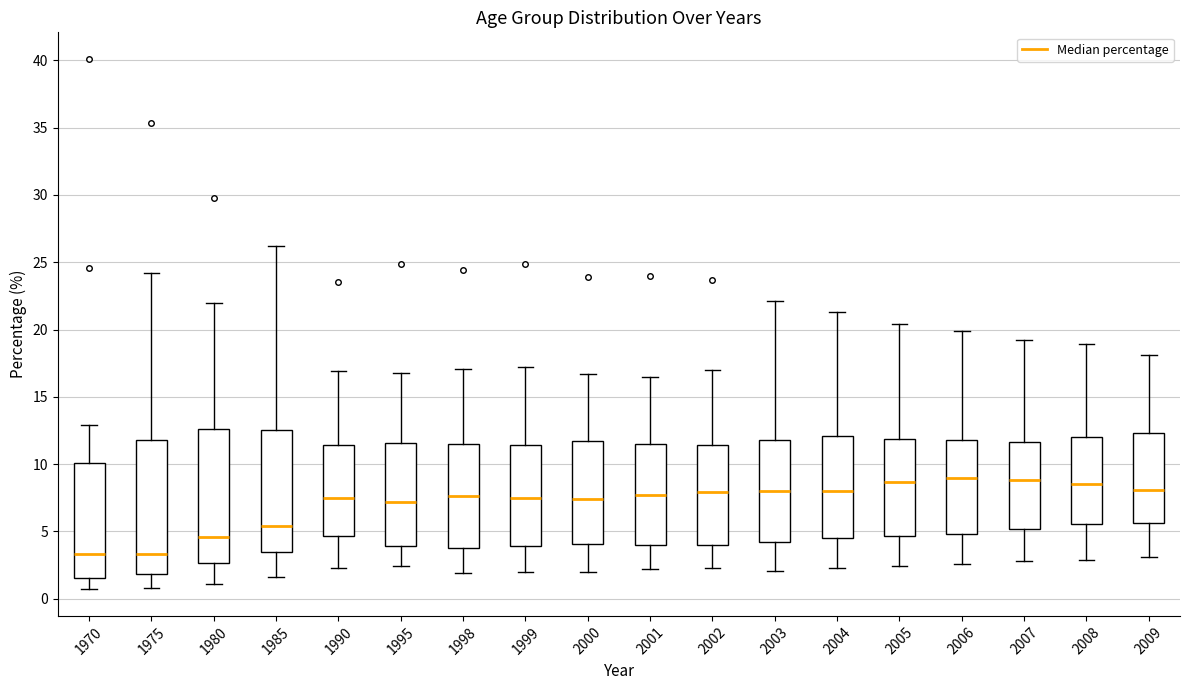

Reading left to right, transcribe this box plot: for each box, give where its median line is, the range the box spans, and where its two whiskers end, as read against the y-axis. The values are not printed on the chart, so give them approximately, as read against the axis.

1970: median 3.5, box 1.5 to 10.0, whiskers 0.5 to 13.0
1975: median 3.5, box 2.0 to 12.0, whiskers 1.0 to 24.0
1980: median 4.5, box 2.5 to 12.5, whiskers 1.0 to 22.0
1985: median 5.5, box 3.5 to 12.5, whiskers 1.5 to 26.0
1990: median 7.5, box 4.5 to 11.5, whiskers 2.5 to 17.0
1995: median 7.0, box 4.0 to 11.5, whiskers 2.5 to 17.0
1998: median 7.5, box 4.0 to 11.5, whiskers 2.0 to 17.0
1999: median 7.5, box 4.0 to 11.5, whiskers 2.0 to 17.0
2000: median 7.5, box 4.0 to 12.0, whiskers 2.0 to 16.5
2001: median 7.5, box 4.0 to 11.5, whiskers 2.0 to 16.5
2002: median 8.0, box 4.0 to 11.5, whiskers 2.5 to 17.0
2003: median 8.0, box 4.0 to 12.0, whiskers 2.0 to 22.0
2004: median 8.0, box 4.5 to 12.0, whiskers 2.5 to 21.5
2005: median 8.5, box 4.5 to 12.0, whiskers 2.5 to 20.5
2006: median 9.0, box 5.0 to 12.0, whiskers 2.5 to 20.0
2007: median 9.0, box 5.0 to 11.5, whiskers 3.0 to 19.0
2008: median 8.5, box 5.5 to 12.0, whiskers 3.0 to 19.0
2009: median 8.0, box 5.5 to 12.5, whiskers 3.0 to 18.0